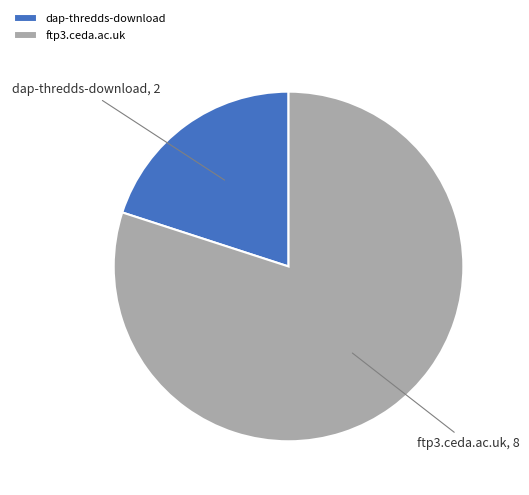

Do dap-thredds-download and ftp3.ceda.ac.uk together represent more than half of the pie?

Yes